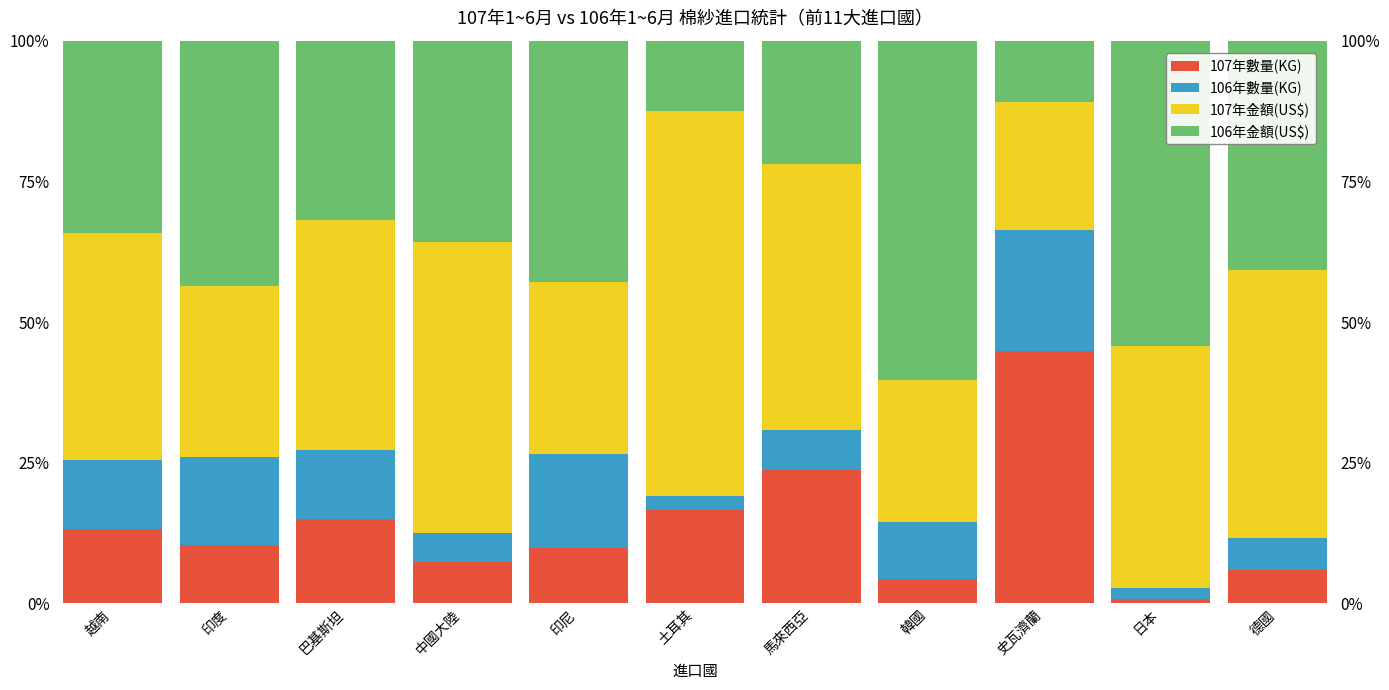

List the series in order of their peak value, highest first.

107年金額(US$), 106年金額(US$), 107年數量(KG), 106年數量(KG)